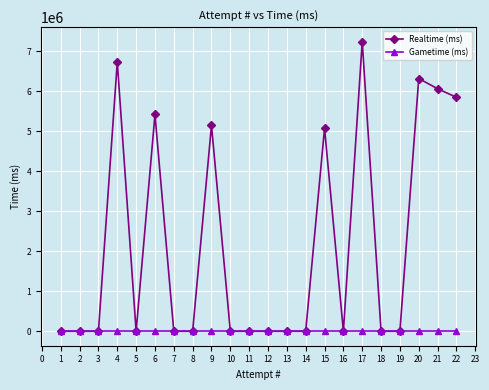

In Realtime (ms), how many points are lower than both neighbors (excluding endpoints)?

2